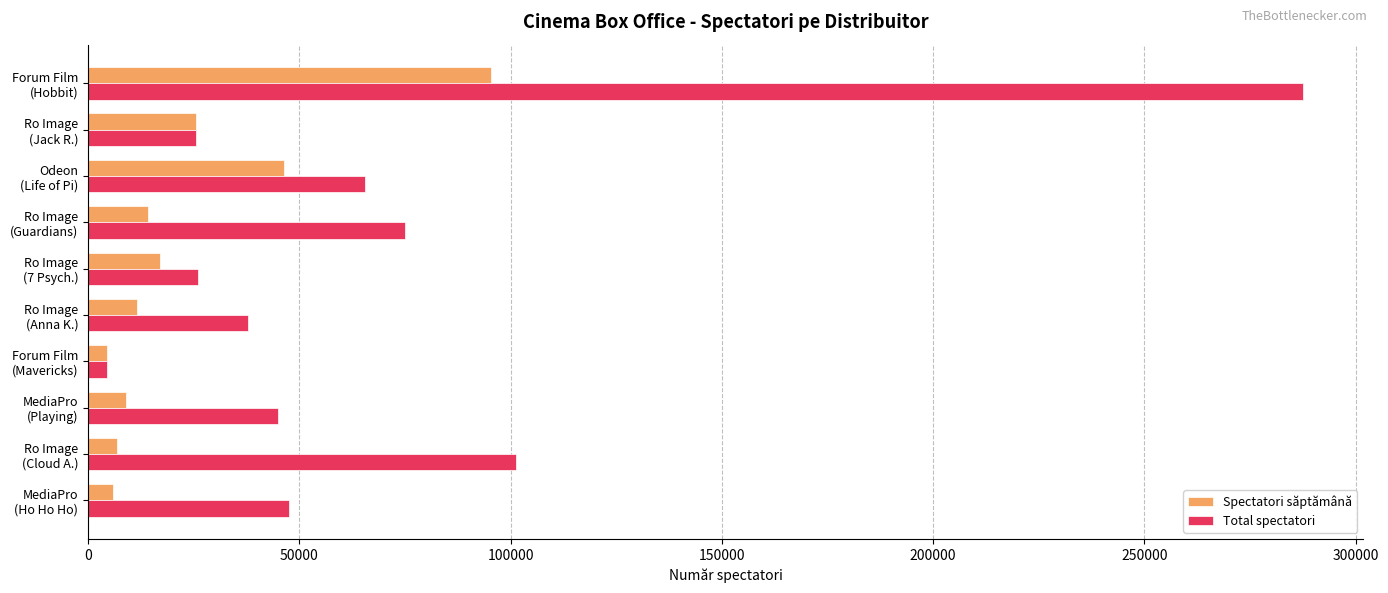

What is the difference between the maximum and minimum values in the Spectatori săptămână series?

90739